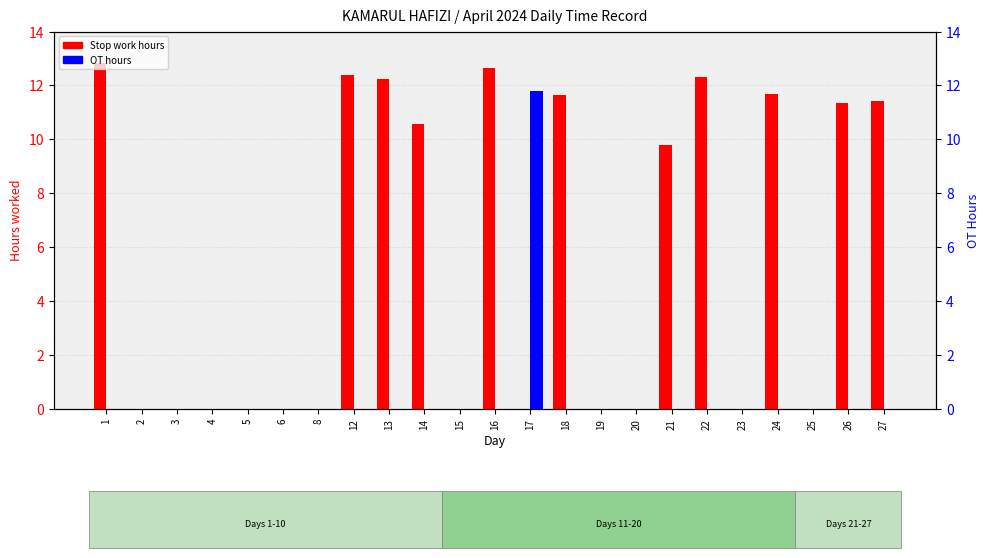

List the series in order of their peak value, lowest first.

OT (hours), Stop work (hours)